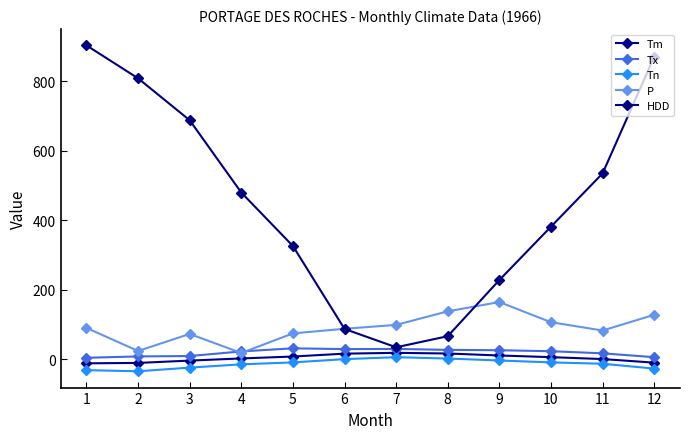

True or false: Tn and Tm intersect in this chart.

False